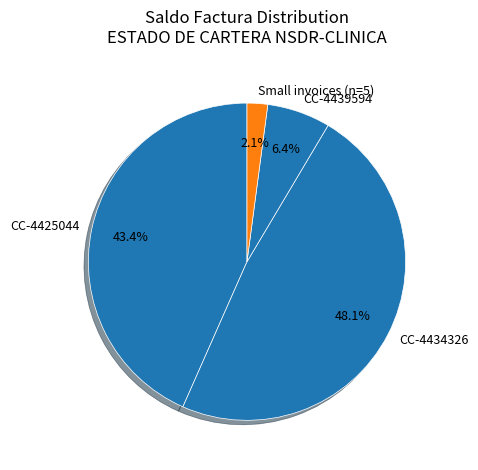

To the nearest percent, what percentage of the pie is CC-4425044?

43%